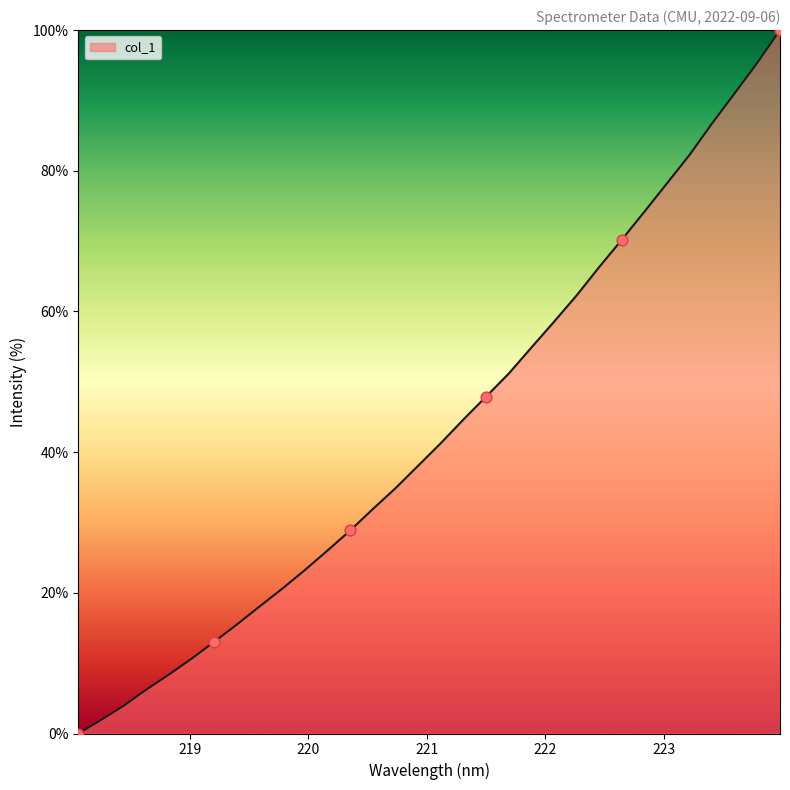

What is the difference between the maximum and minimum values?

100.0